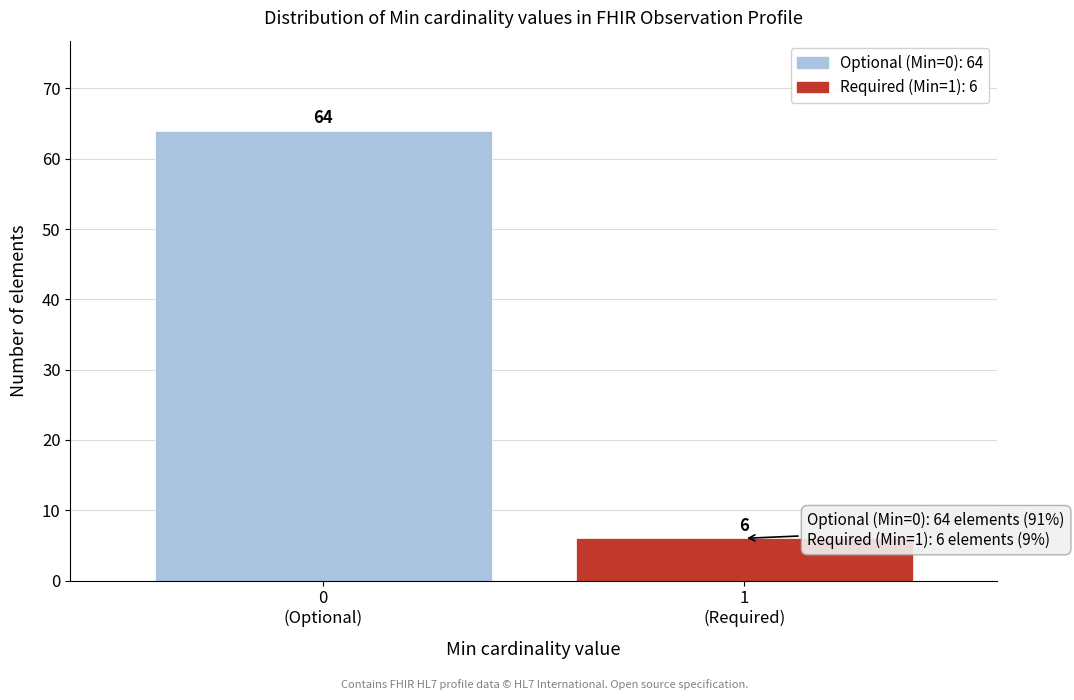

Reading left to right, extract all data points from this chart.

64	6